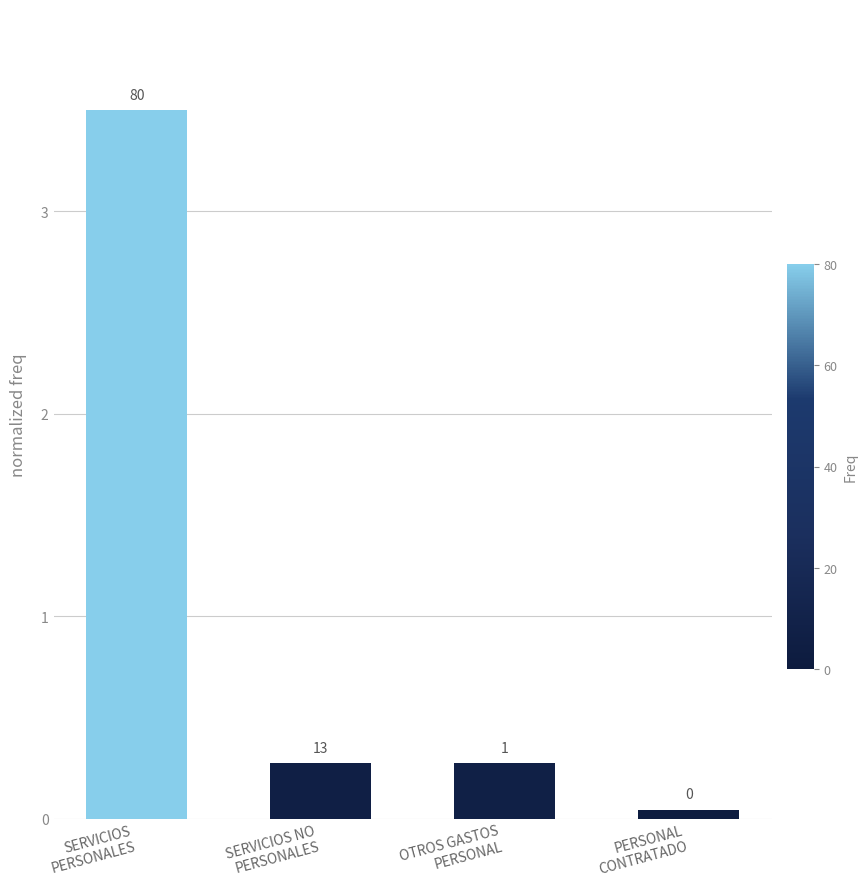

What position from the left is SERVICIOS
PERSONALES?

1